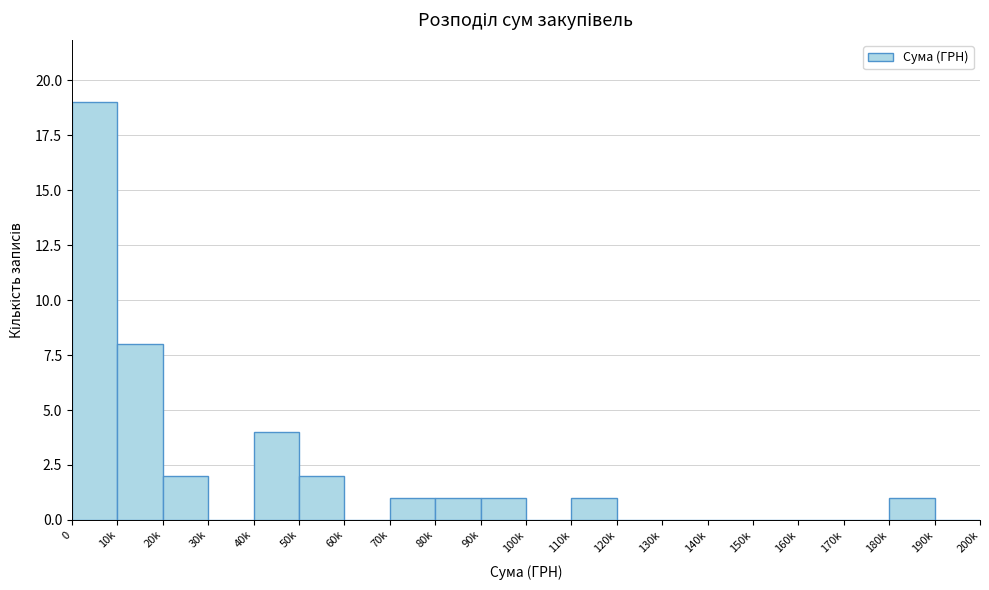

Reading right to left, extract all data points from this chart.

190k=0	180k=1	170k=0	160k=0	150k=0	140k=0	130k=0	120k=0	110k=1	100k=0	90k=1	80k=1	70k=1	60k=0	50k=2	40k=4	30k=0	20k=2	10k=8	0=19